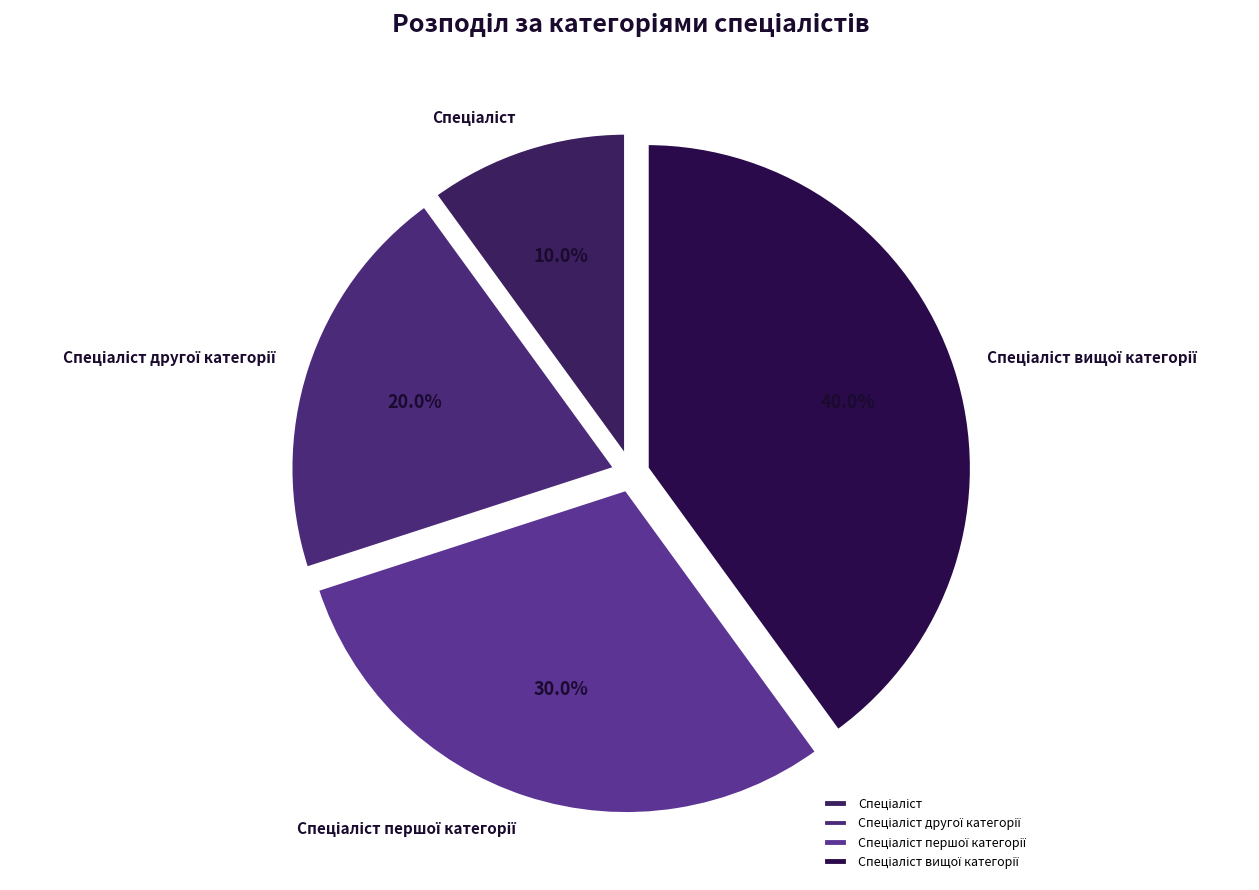

Is there any slice that represents more than half of the pie?

No